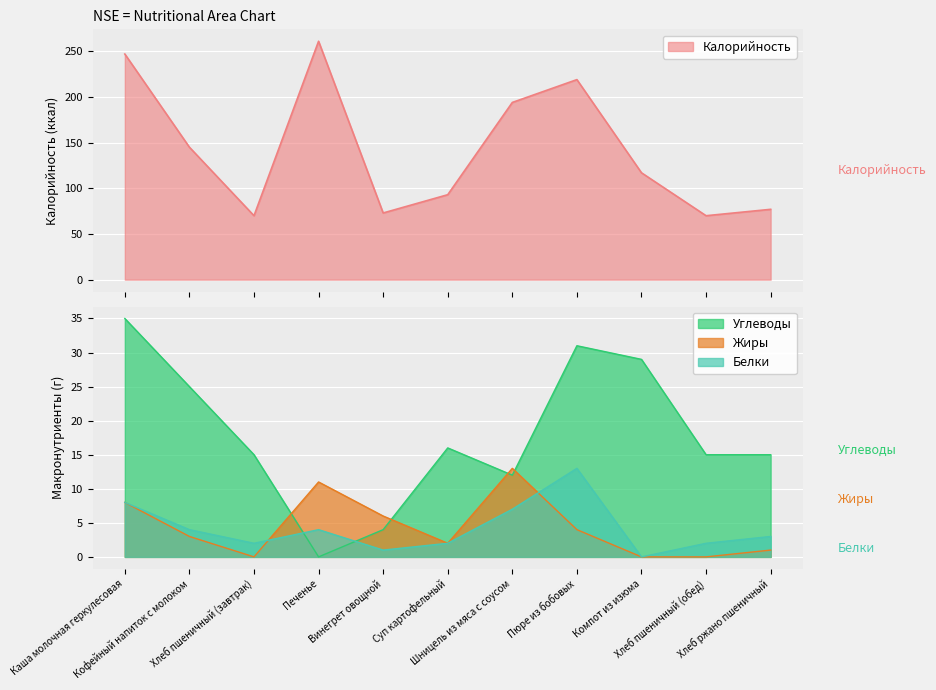

At which category is the sum across all series the highest?

Каша молочная геркулесовая